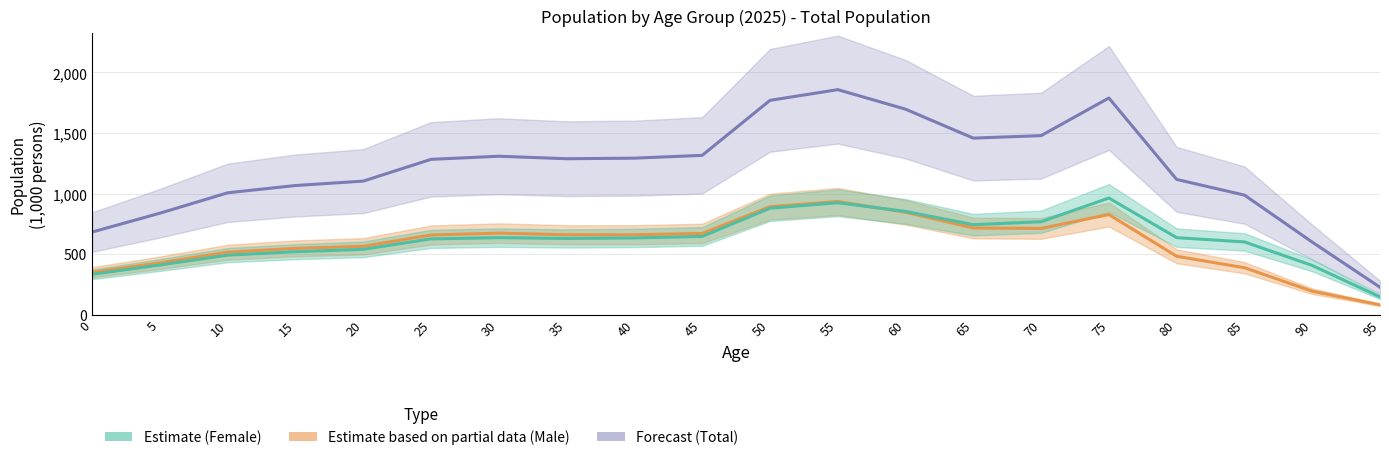

Which series has the widest spread of values?

Total